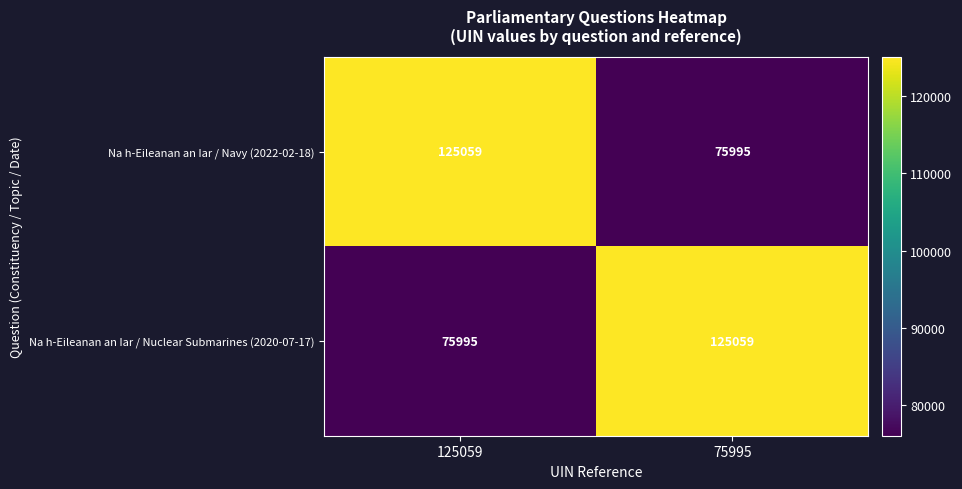

Reading left to right, list all the values displayed in this chart.

Na h-Eileanan an Iar / Navy (2022-02-18): 125059=125059	75995=75995
Na h-Eileanan an Iar / Nuclear Submarines (2020-07-17): 125059=75995	75995=125059